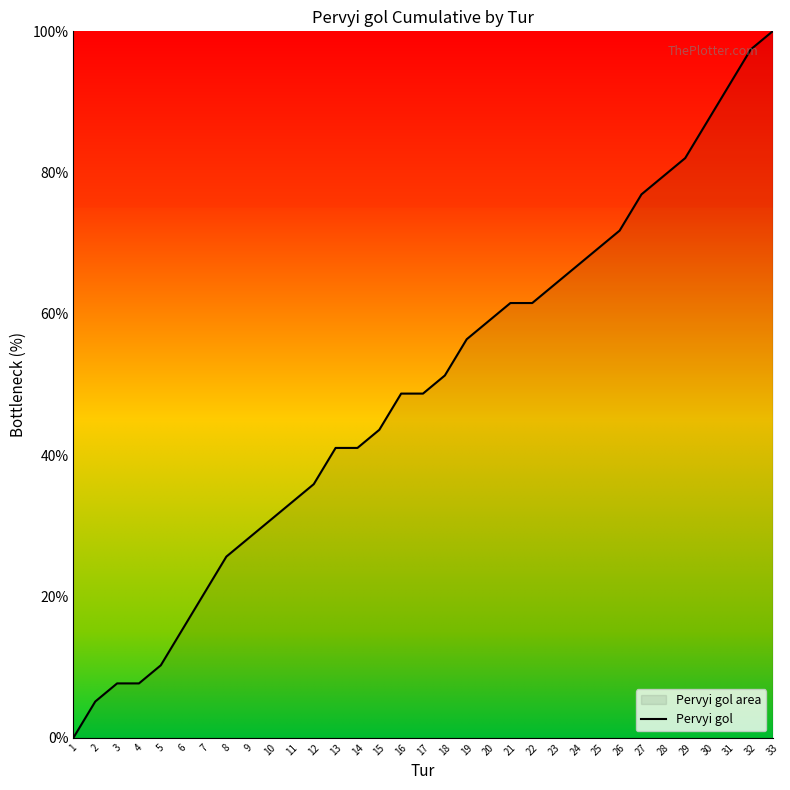

What is the change in value from 10 to 26?

+41.0